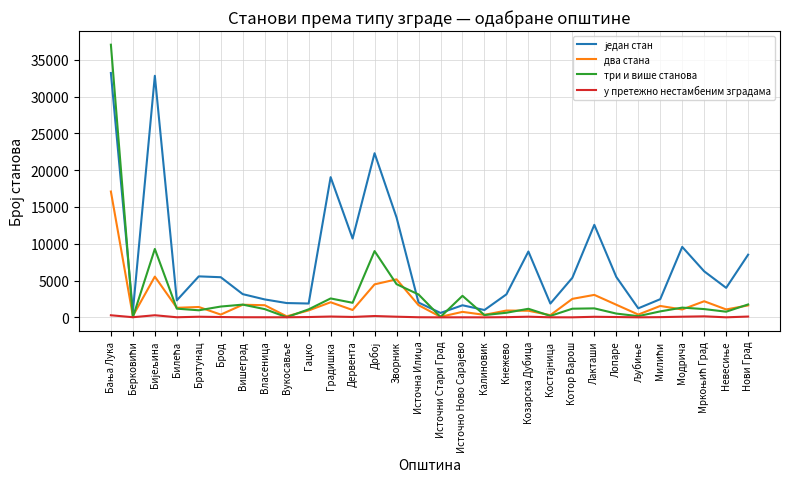

True or false: три и више станова has a value of 961 at Братунац.

True